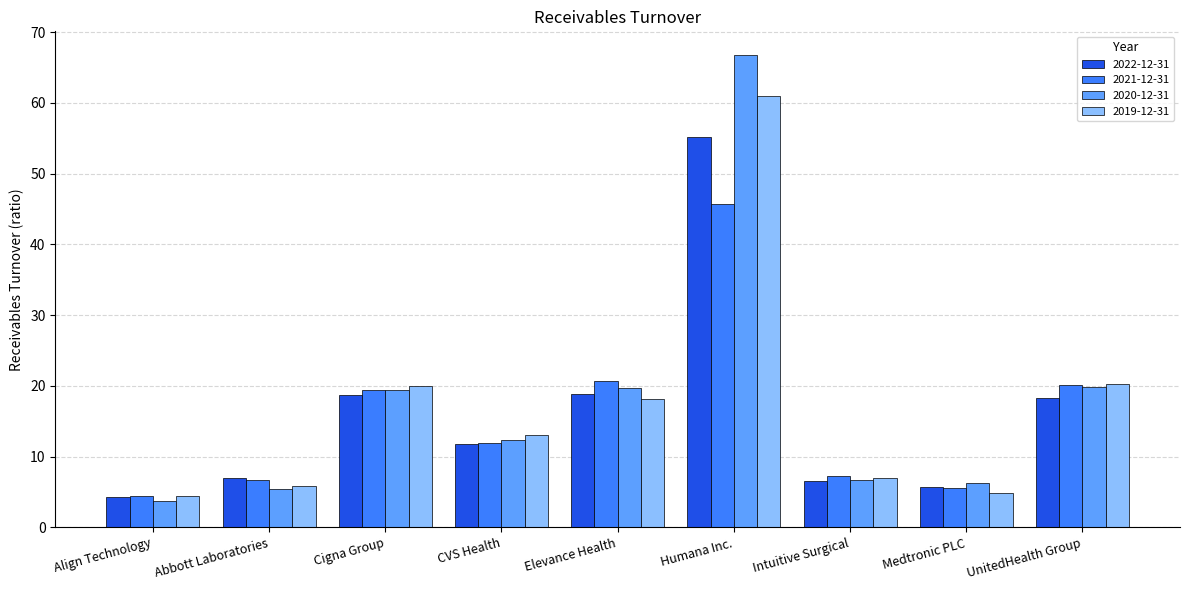

At which label does 2020-12-31 reach its peak?

Humana Inc.